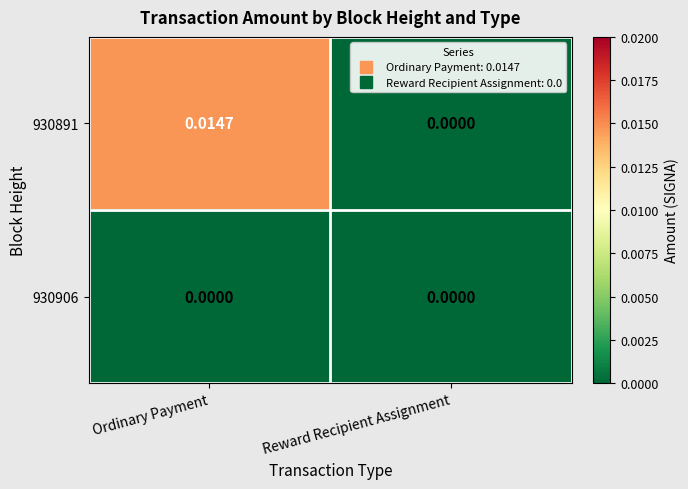

At which category is the sum across all series the highest?

Ordinary Payment